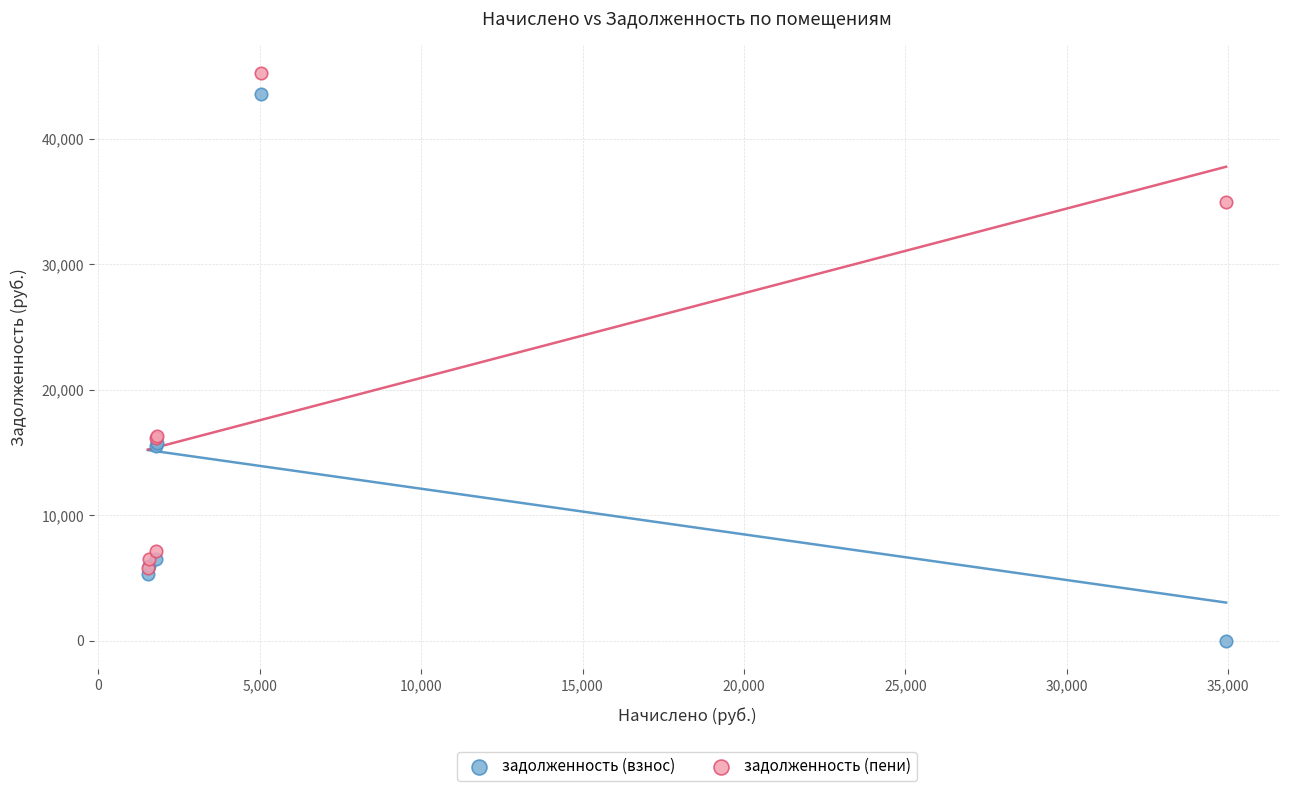

What are all the series names shown in the legend?

задолженность (взнос), задолженность (пени)